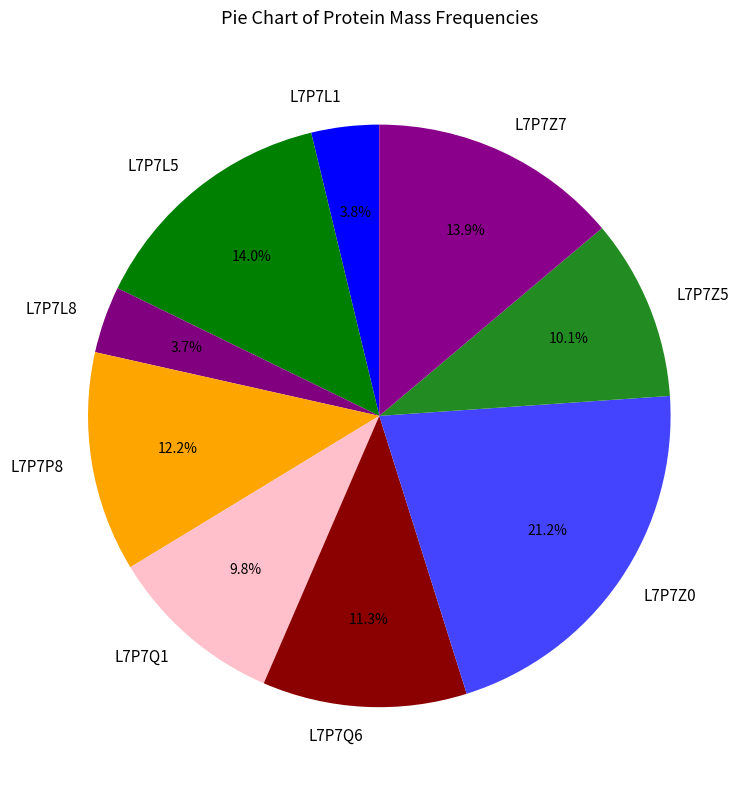

Is there a majority slice in this chart?

No